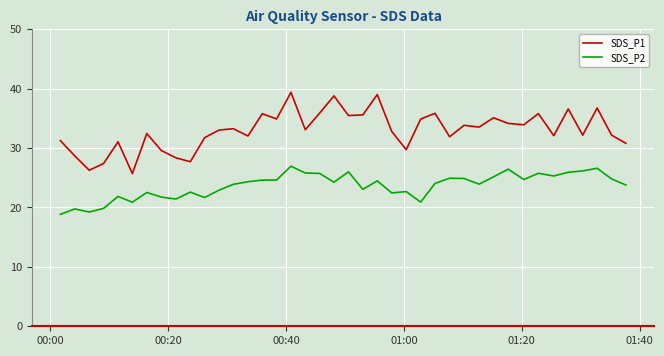

Which series has the widest spread of values?

SDS_P1